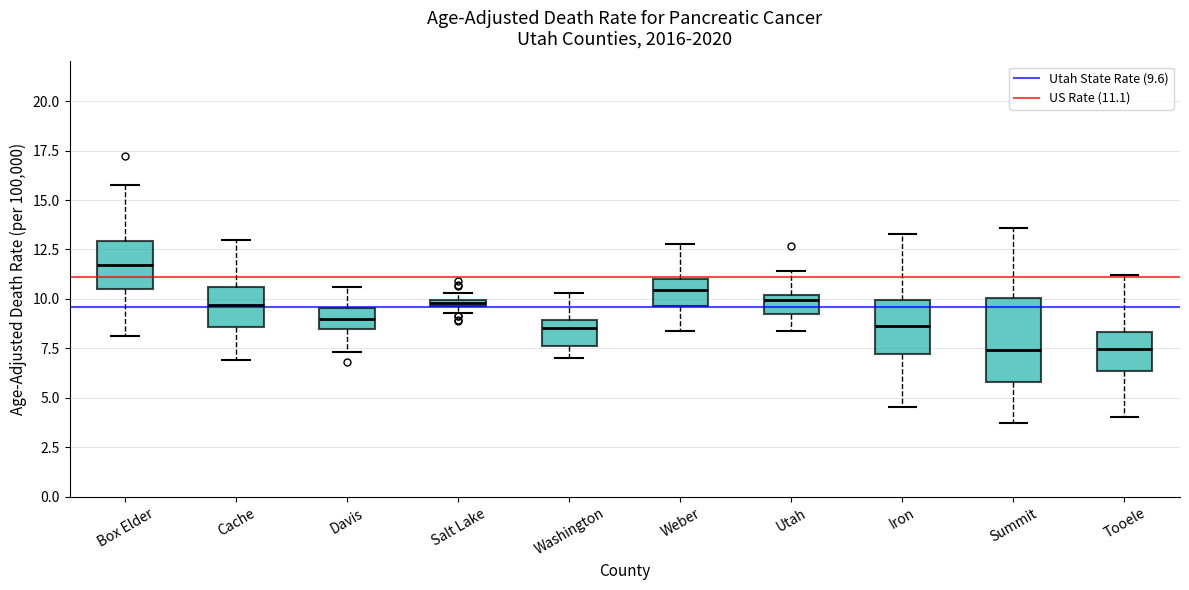

Which box is the tallest, from its lower edge to its upper edge?

Summit